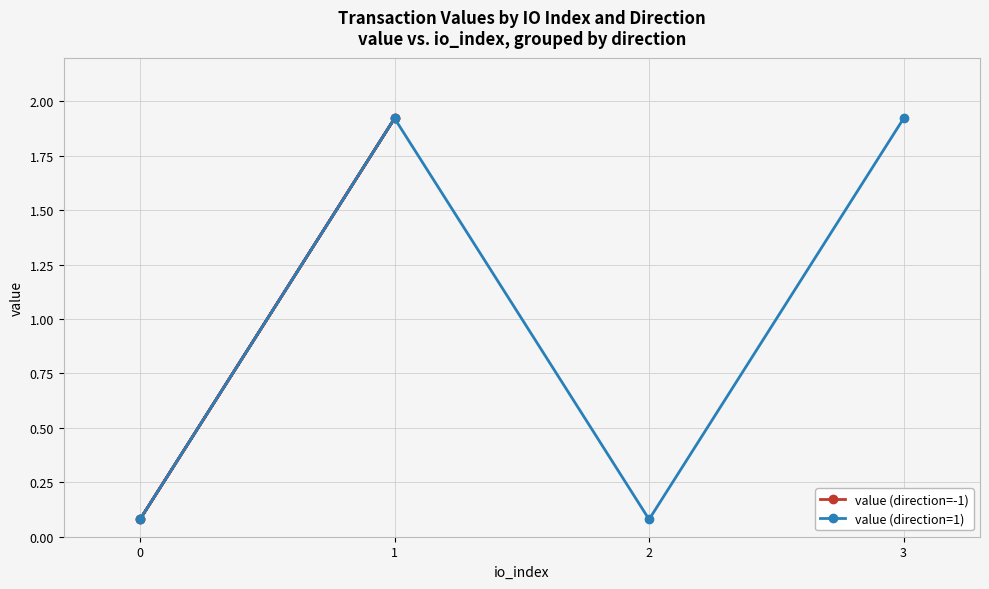

True or false: value (direction=-1) has a value of 1.1 at 1.

False